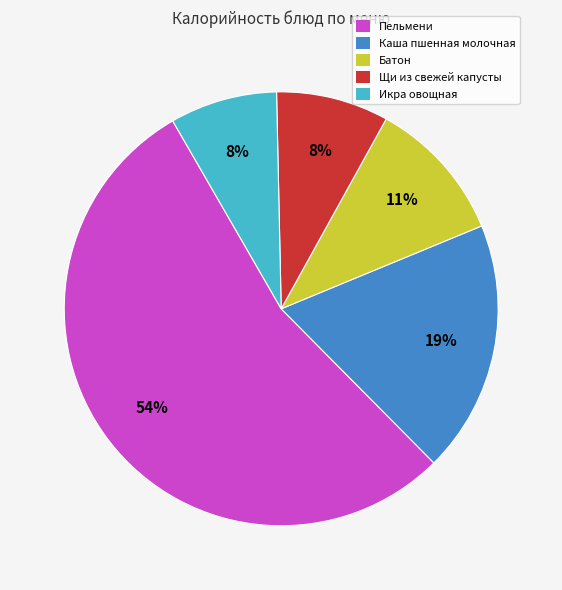

Do Каша пшенная молочная and Пельмени together represent more than half of the pie?

Yes